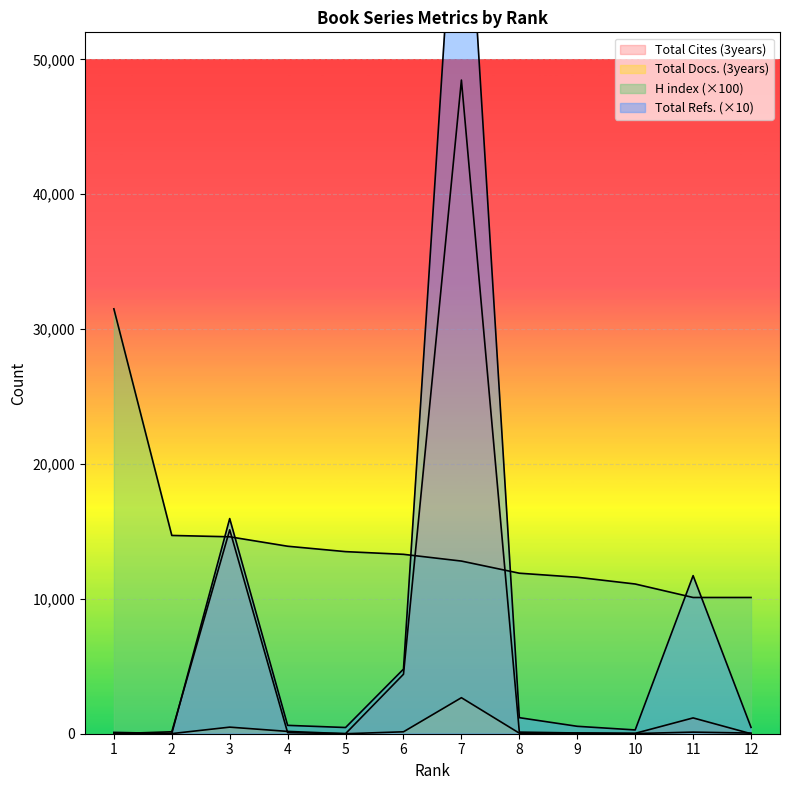

Where is the first local minimum for Total Cites (3years)?

5